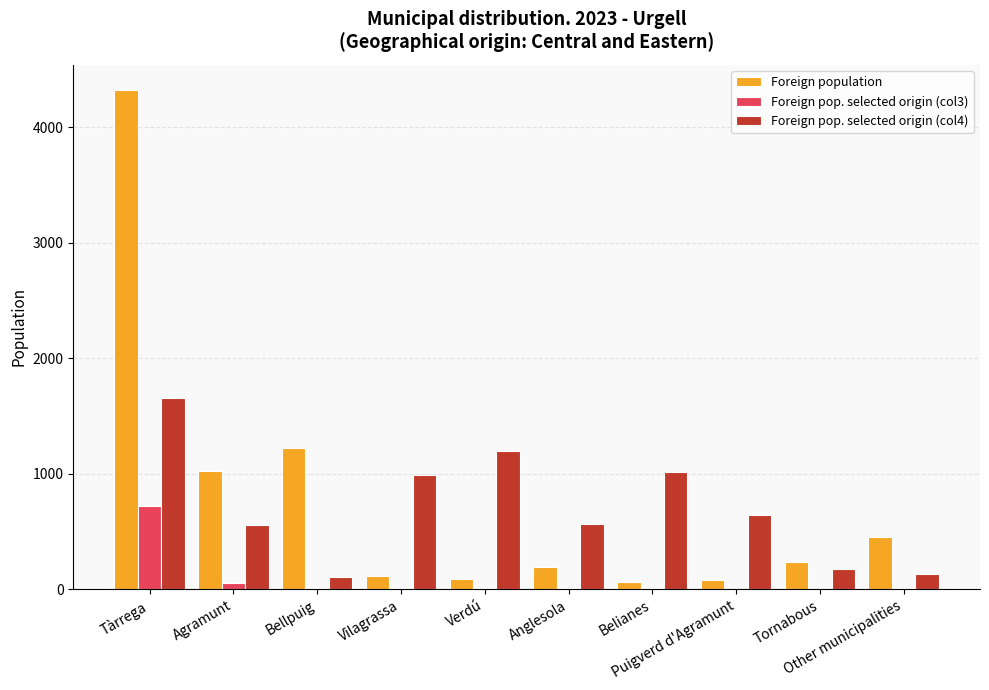

Where is Foreign population nearest to the value 2192?

Bellpuig